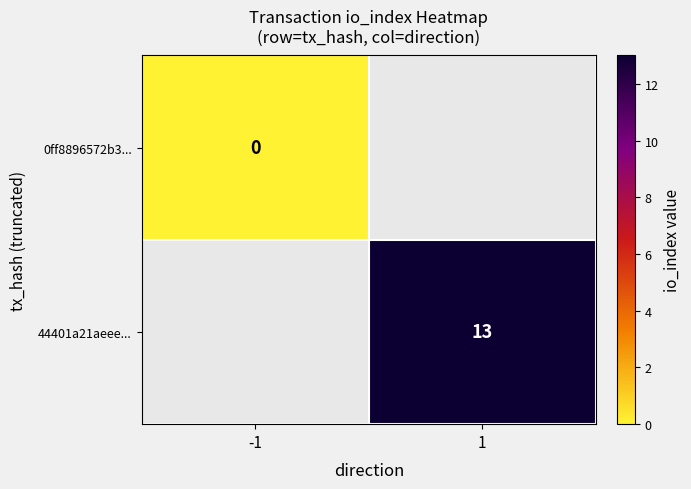

The value of 44401a21aeee... at 1 is 8. True or false?

False